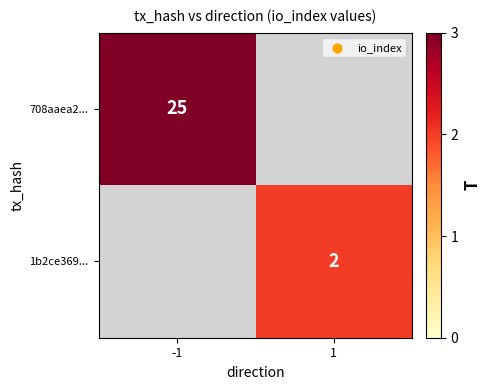

Is it true that 1b2ce369... equals 1 at 1?

False